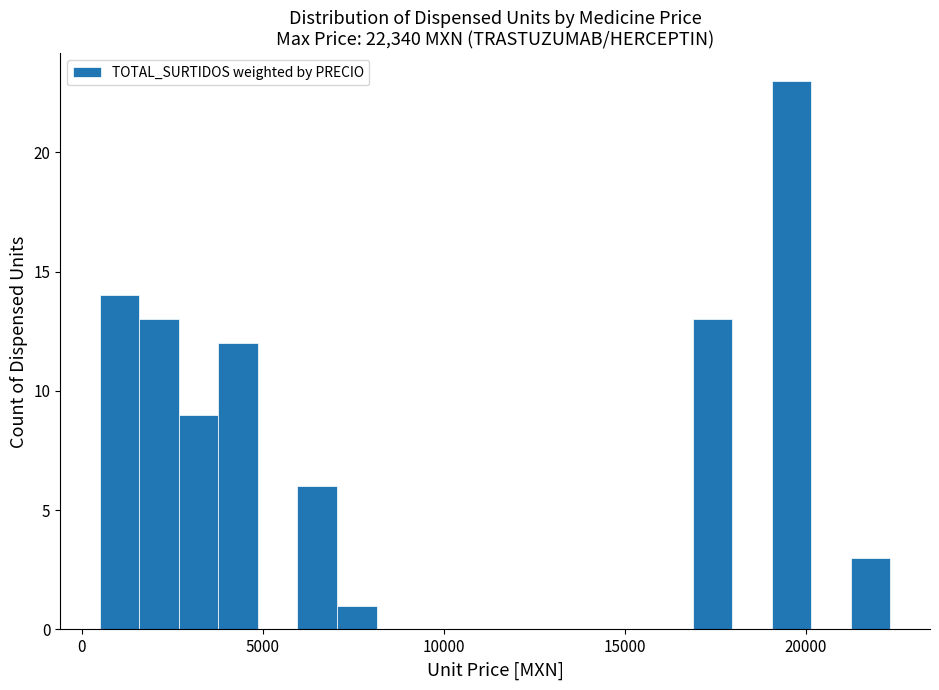

Around what value on the x-axis is the tallest bar? Give the approximate position of its centre, as read against the axis.

19500